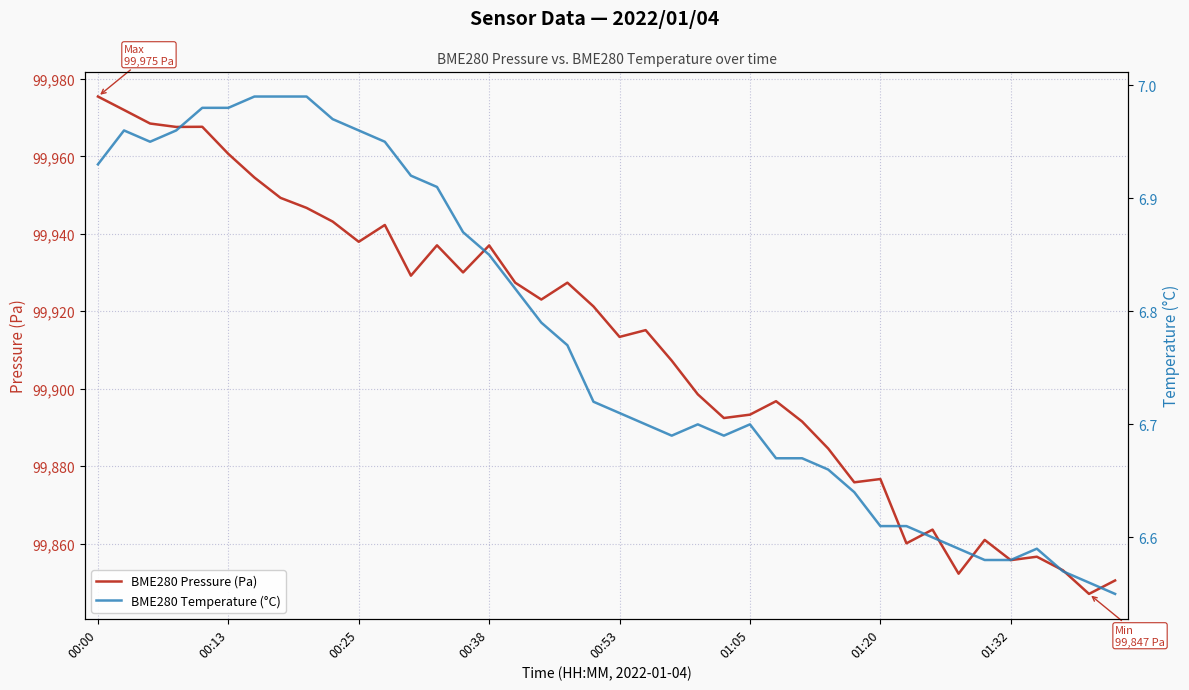

In BME280 Temperature (°C), how many points are lower than both neighbors (excluding endpoints)?

3